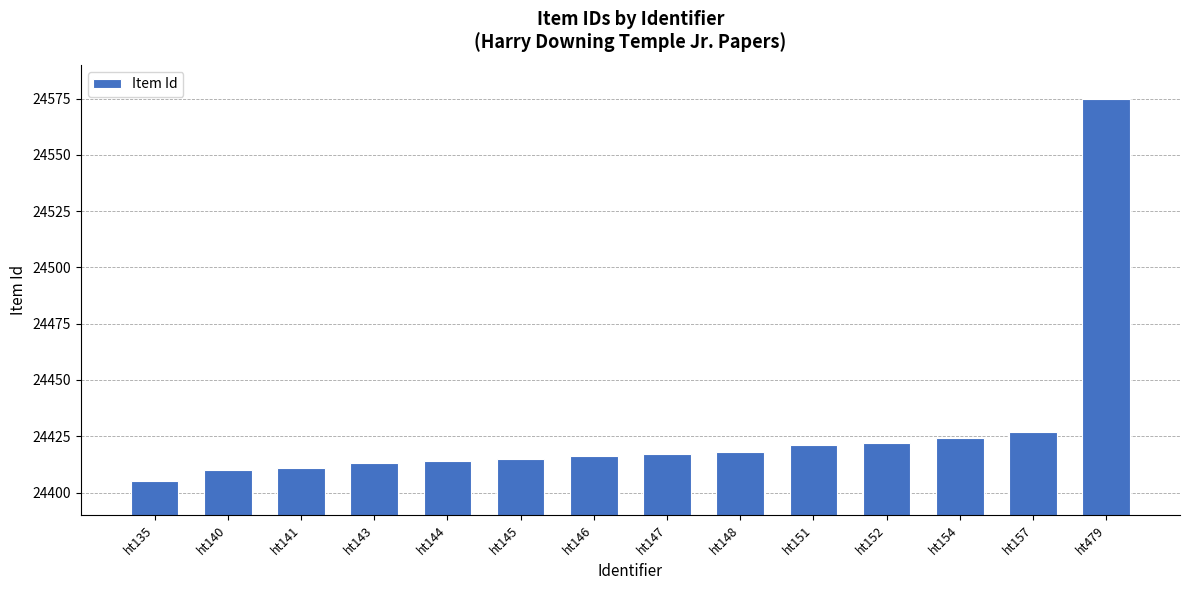

Read the value at ht141, to the nearest 50.

24400